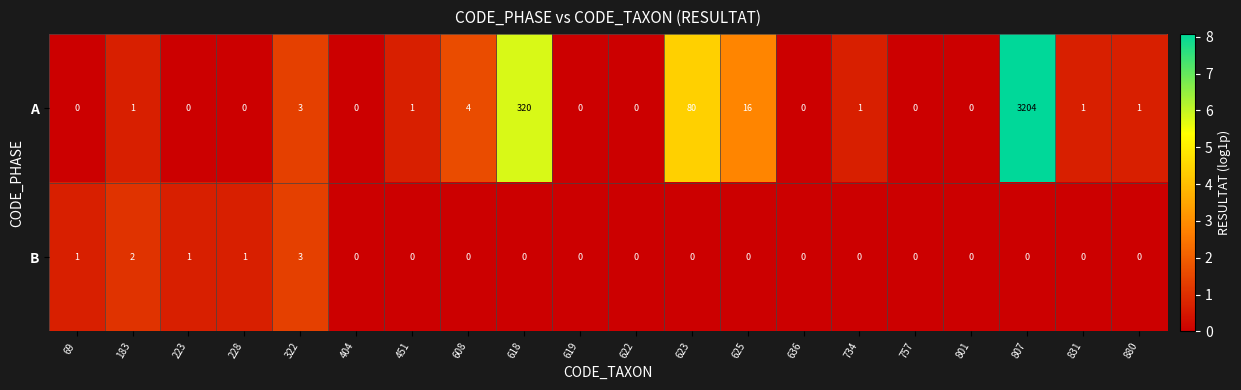

What is the total value across all series at 625?

16